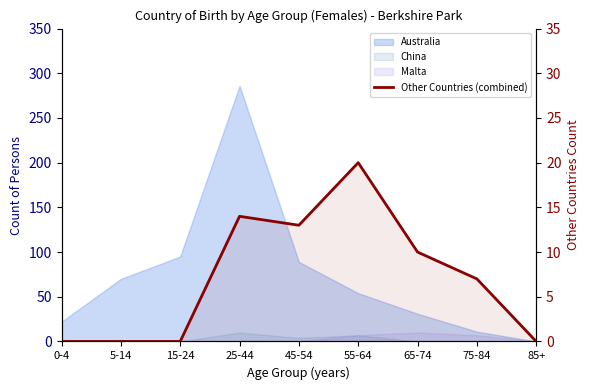

True or false: the data has more than 1 interior local peaks.

True